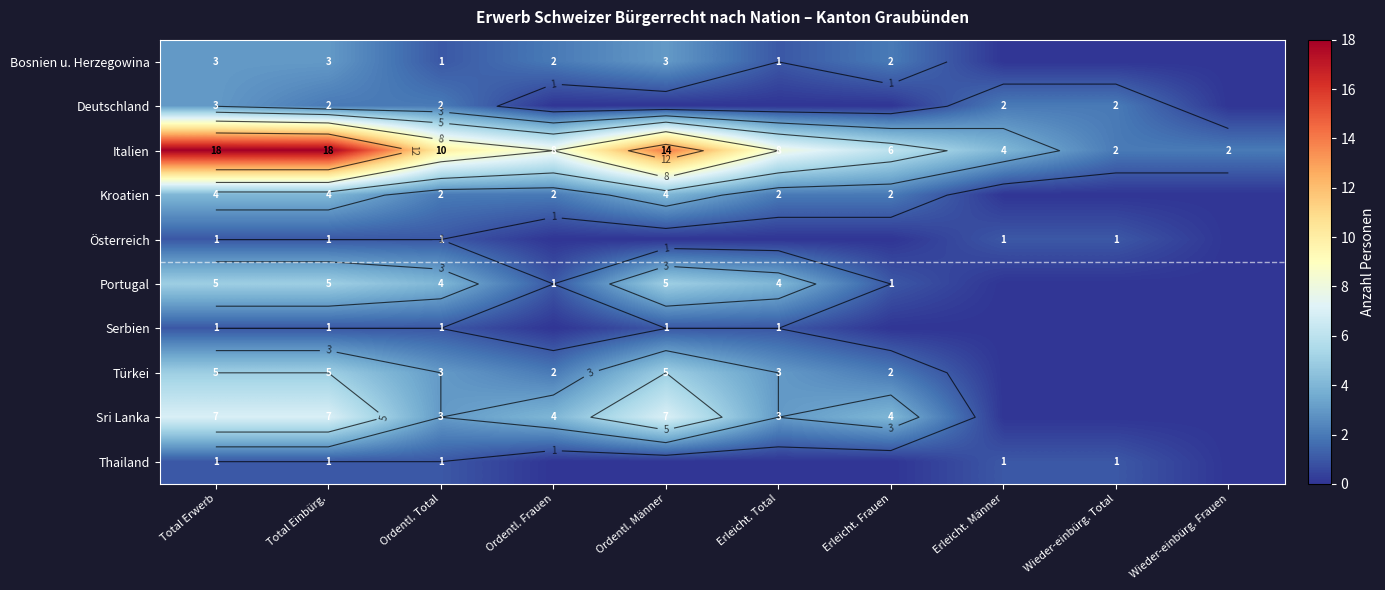

At how many categories does at least one series exceed 5?

7